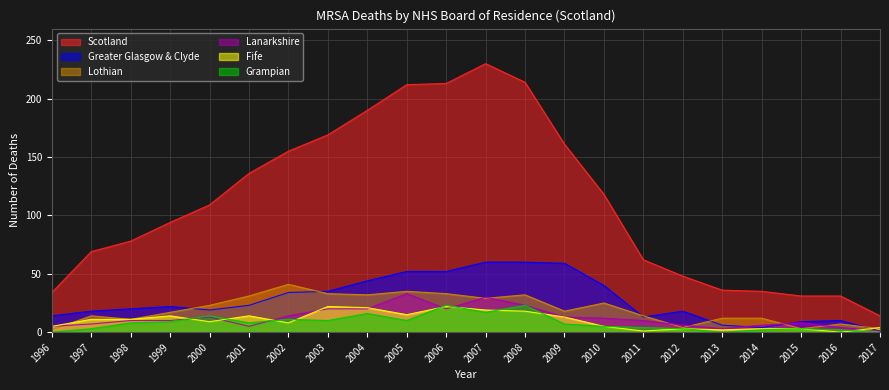

How many lines are shown in the chart?

6